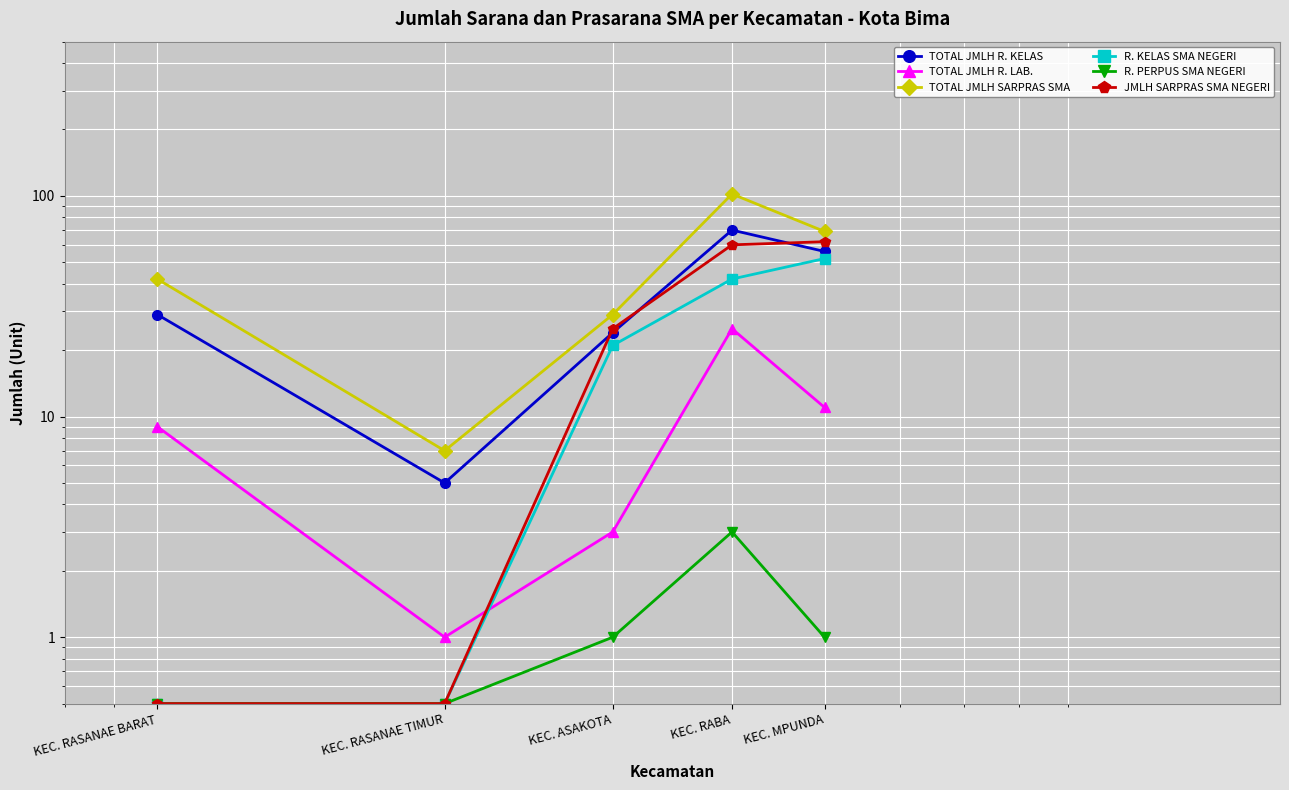

Between KEC. RABA and KEC. ASAKOTA, which is larger?

KEC. RABA